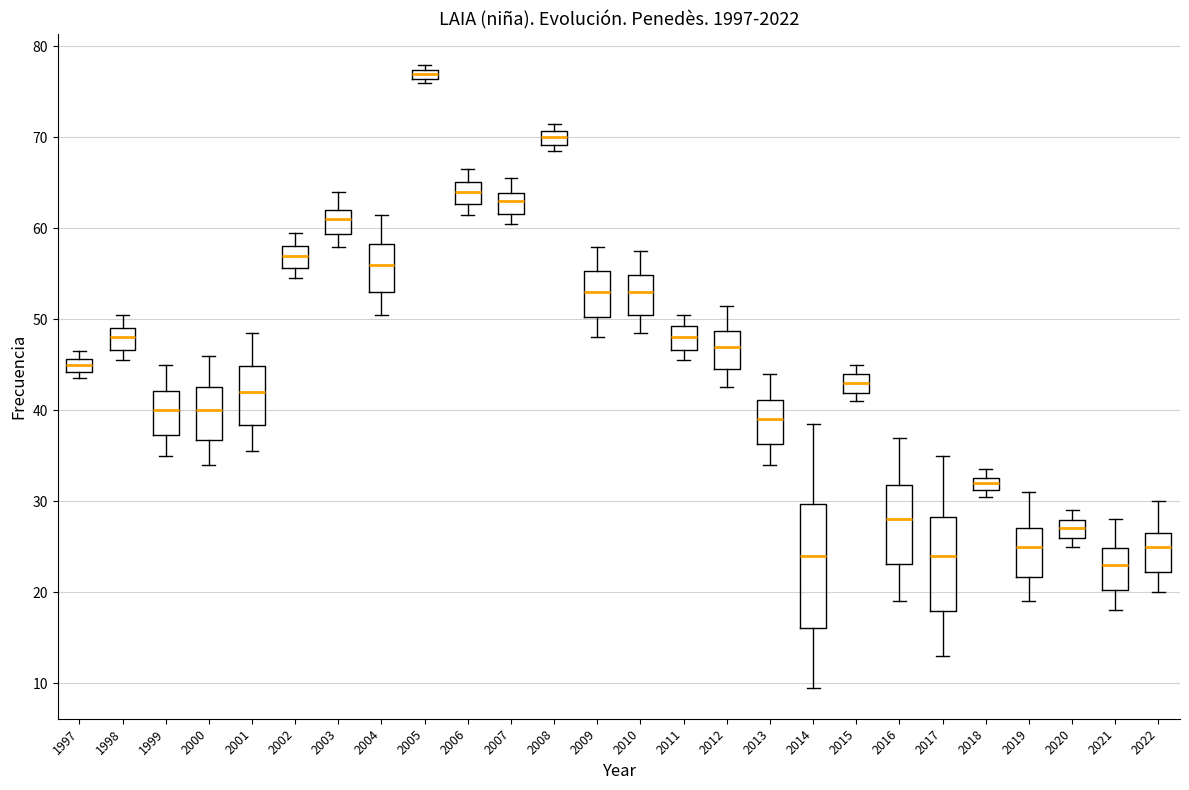

Where is the upper edge of the box at x = 2019 on the y-axis? The values are not printed on the chart, so give them approximately, as read against the axis.

27